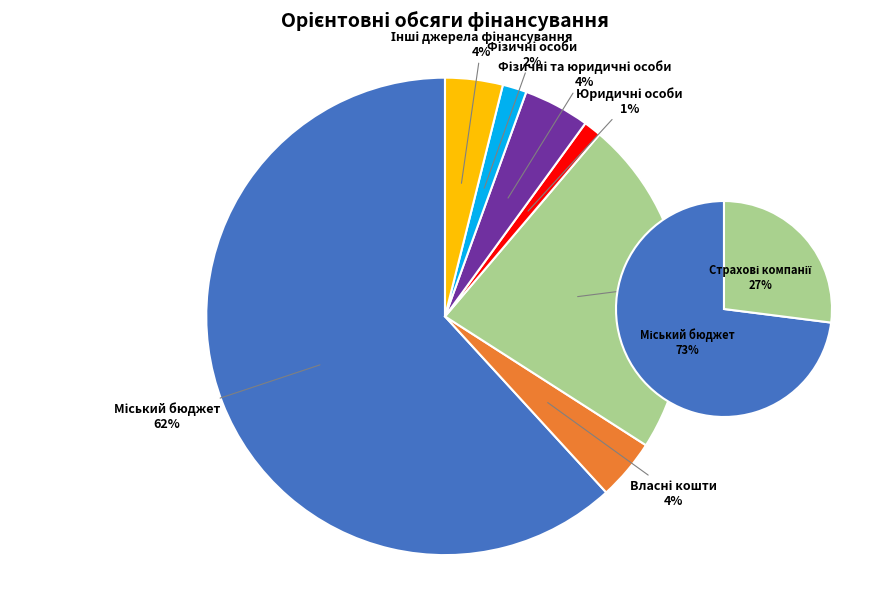

What percentage is the Міський бюджет slice, to the nearest percent?

62%